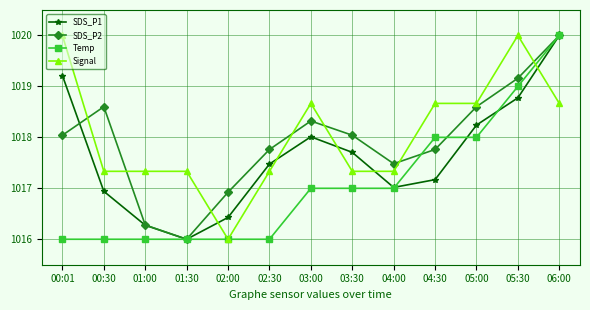

What are all the series names shown in the legend?

SDS_P1, SDS_P2, Temp, Signal